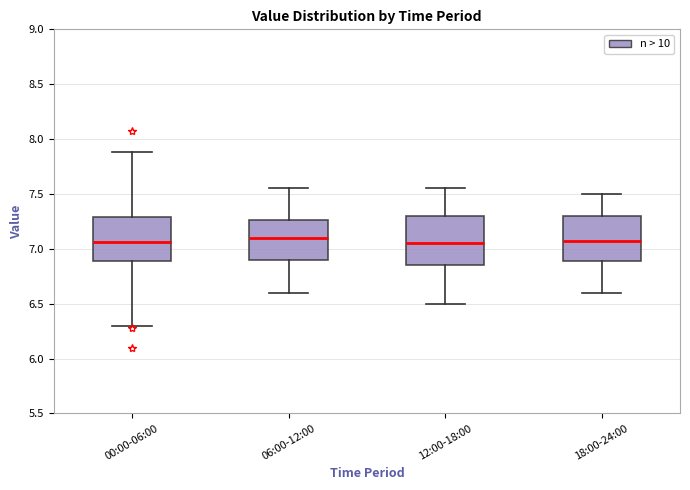

Reading left to right, transcribe this box plot: for each box, give where its median line is, the range the box spans, and where its two whiskers end, as read against the y-axis. The values are not printed on the chart, so give them approximately, as read against the axis.

00:00-06:00: median 7.05, box 6.90 to 7.30, whiskers 6.30 to 7.90
06:00-12:00: median 7.10, box 6.90 to 7.25, whiskers 6.60 to 7.55
12:00-18:00: median 7.05, box 6.85 to 7.30, whiskers 6.50 to 7.55
18:00-24:00: median 7.10, box 6.90 to 7.30, whiskers 6.60 to 7.50